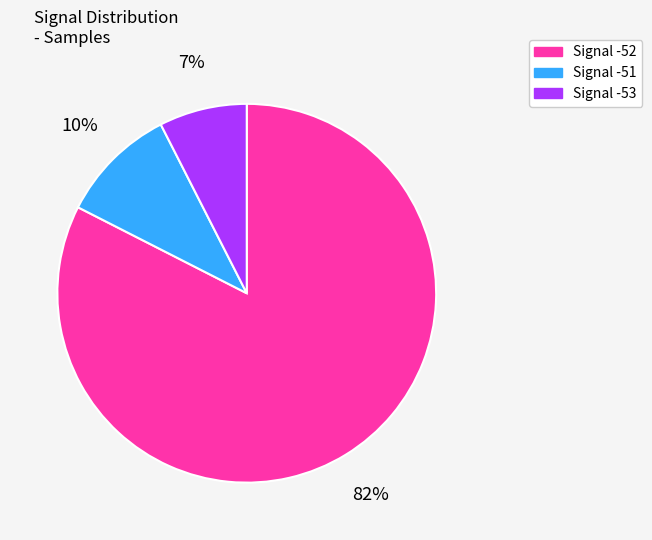

To the nearest percent, what is the average slice percentage?

33%